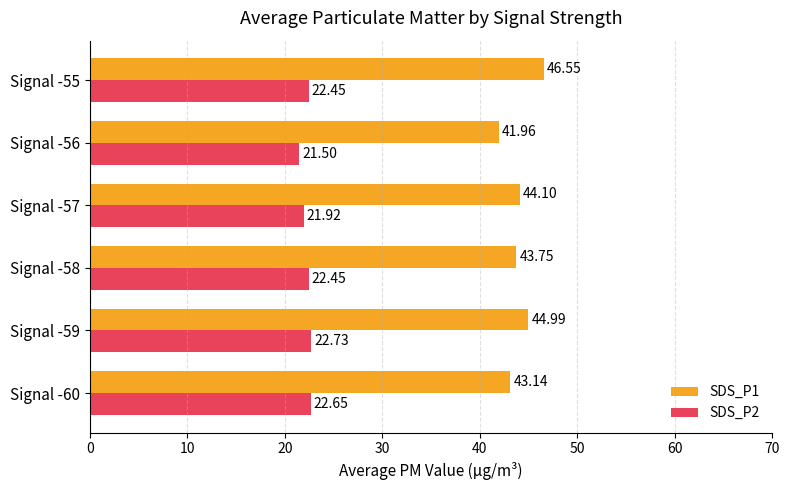

Which series changed the most between Signal -58 and Signal -57?

SDS_P2